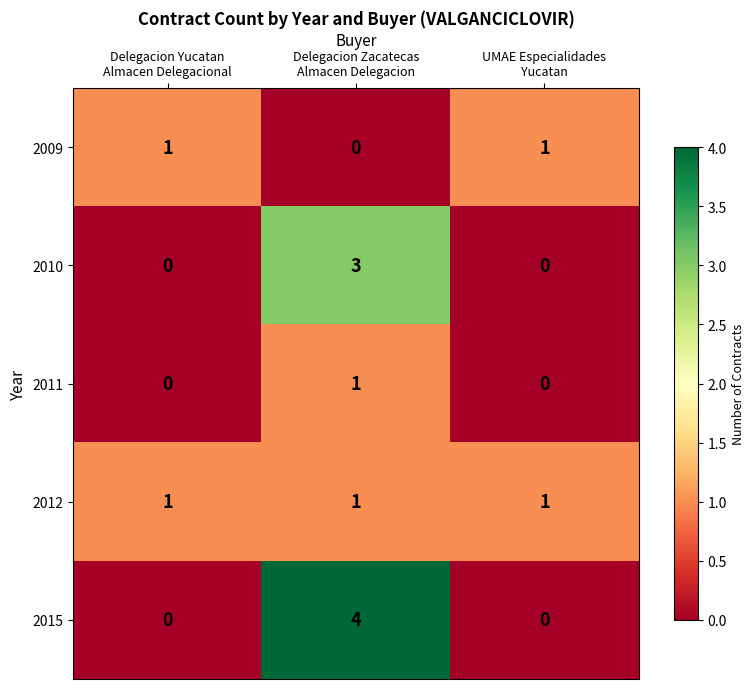

Which series has the largest total across all categories?

2015